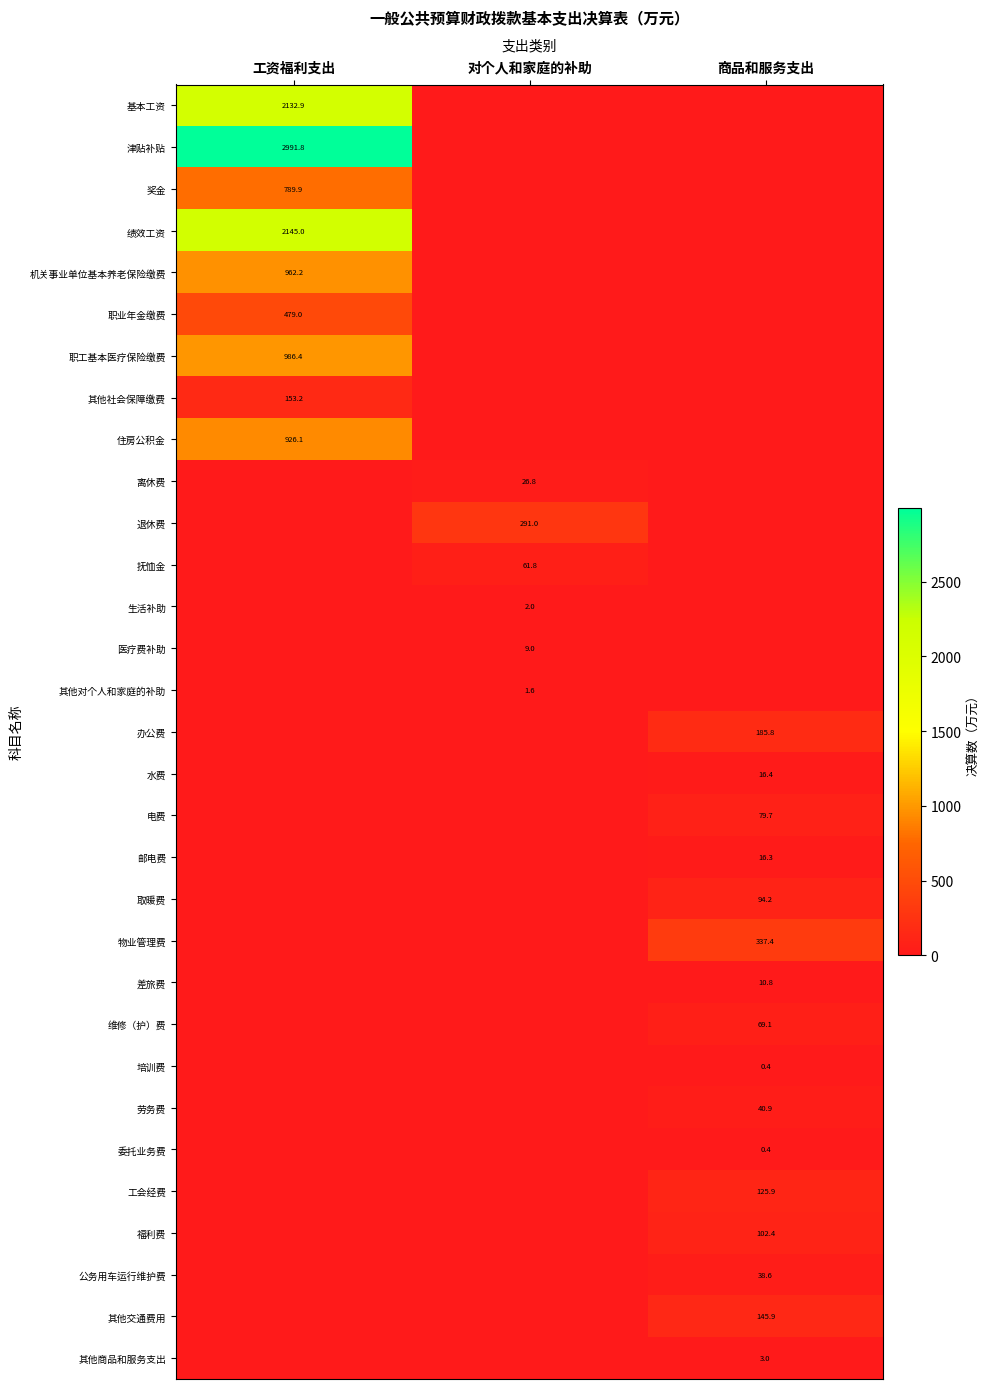

Is the value of 取暖费 at 商品和服务支出 greater than the value of 基本工资 at 工资福利支出?

No